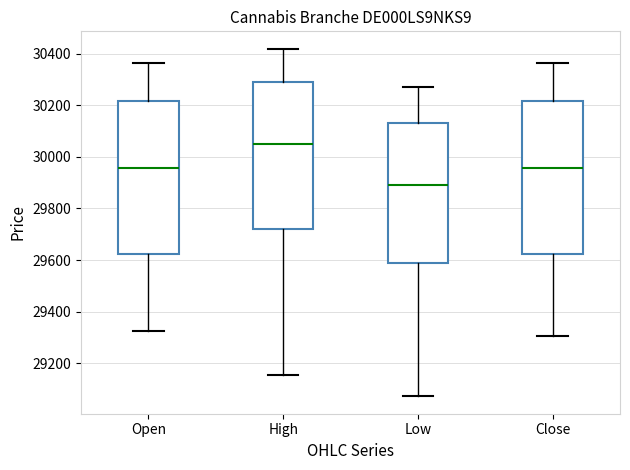

Where is the lower edge of the box for High on the y-axis? The values are not printed on the chart, so give them approximately, as read against the axis.

29720